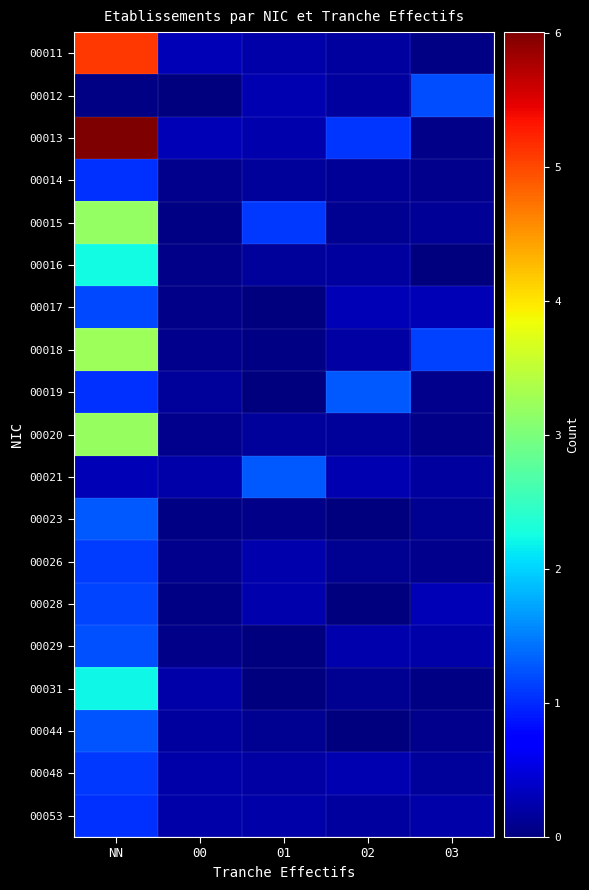

How many categories are shown in the chart?

5